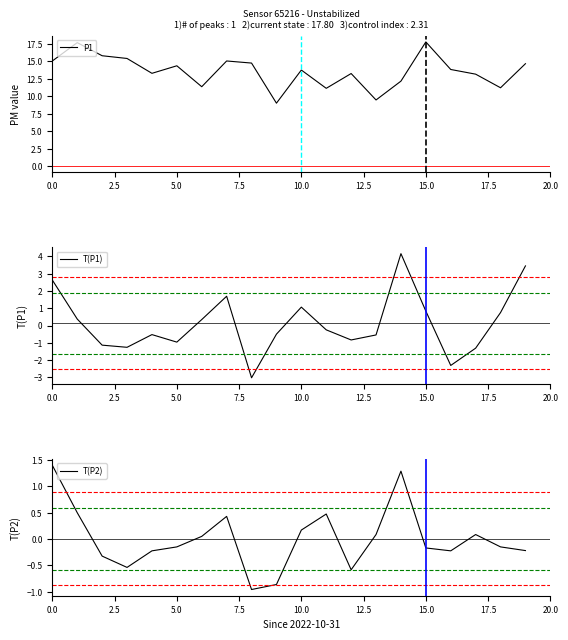

What is the lowest value of the P1 series?

9.0